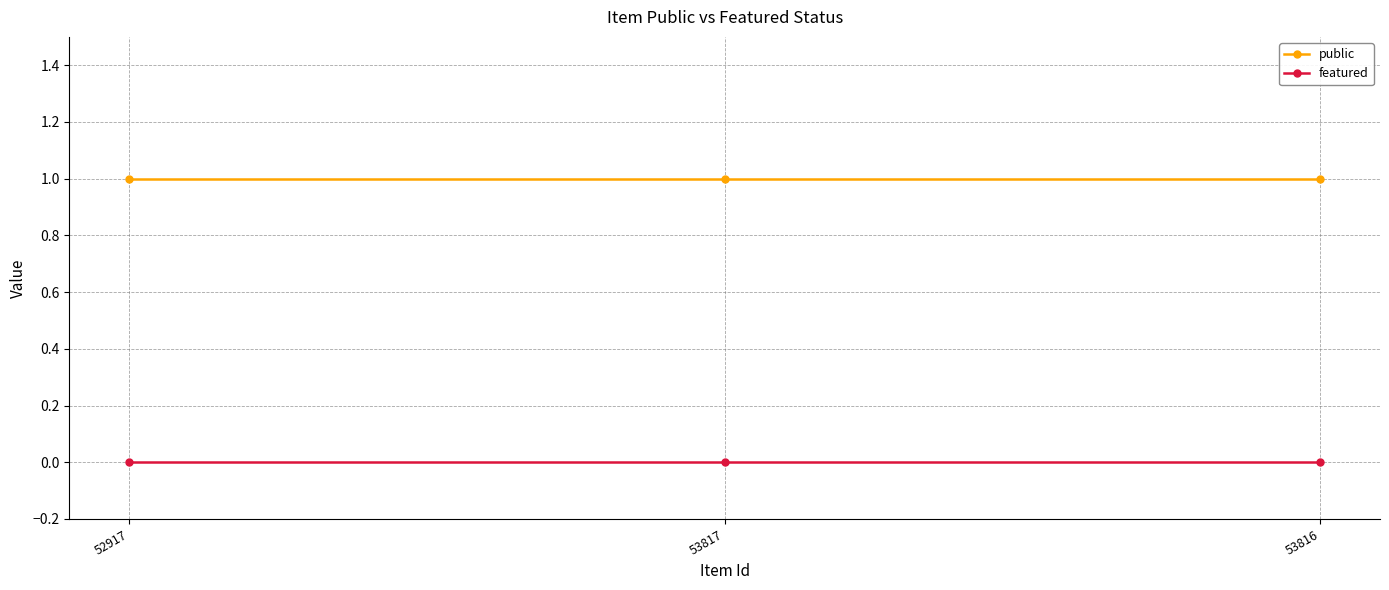

What position from the left is 53817?

2